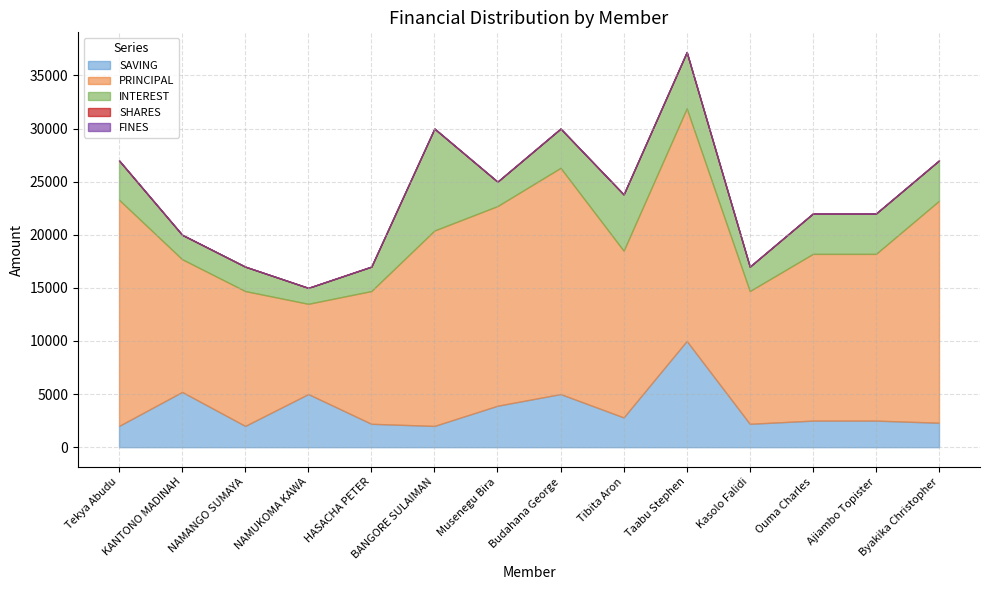

What is the spread (max minus min) of values at Budahana George?

21300